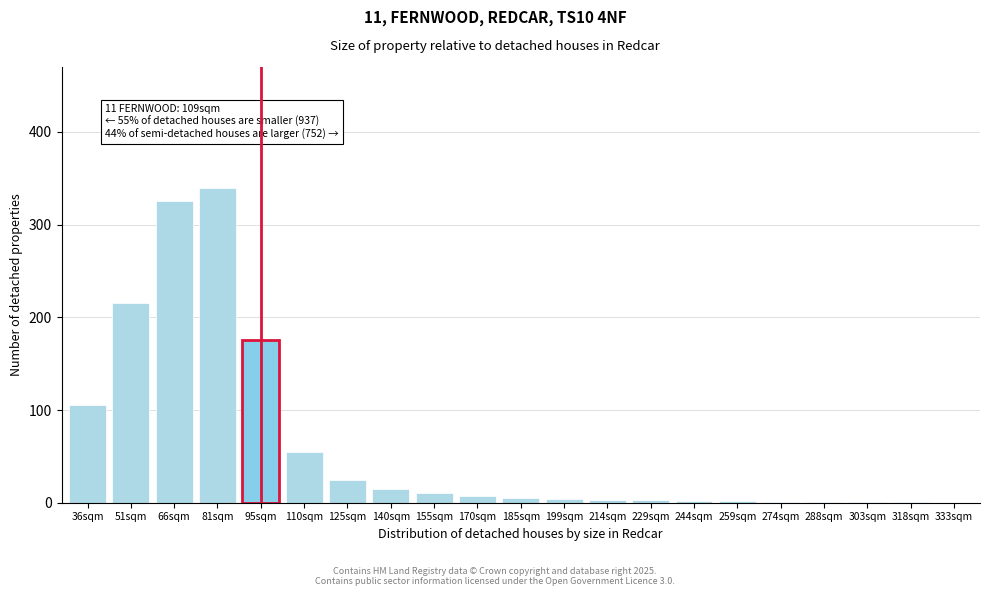

What is the greatest value displayed?

340